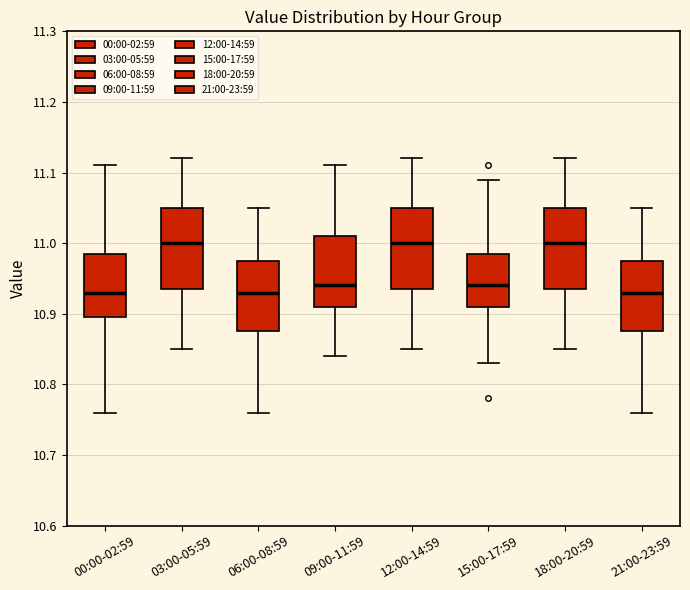

Reading left to right, transcribe this box plot: for each box, give where its median line is, the range the box spans, and where its two whiskers end, as read against the y-axis. The values are not printed on the chart, so give them approximately, as read against the axis.

00:00-02:59: median 10.93, box 10.90 to 10.99, whiskers 10.76 to 11.11
03:00-05:59: median 11.00, box 10.94 to 11.05, whiskers 10.85 to 11.12
06:00-08:59: median 10.93, box 10.88 to 10.98, whiskers 10.76 to 11.05
09:00-11:59: median 10.94, box 10.91 to 11.01, whiskers 10.84 to 11.11
12:00-14:59: median 11.00, box 10.94 to 11.05, whiskers 10.85 to 11.12
15:00-17:59: median 10.94, box 10.91 to 10.99, whiskers 10.83 to 11.09
18:00-20:59: median 11.00, box 10.94 to 11.05, whiskers 10.85 to 11.12
21:00-23:59: median 10.93, box 10.88 to 10.98, whiskers 10.76 to 11.05